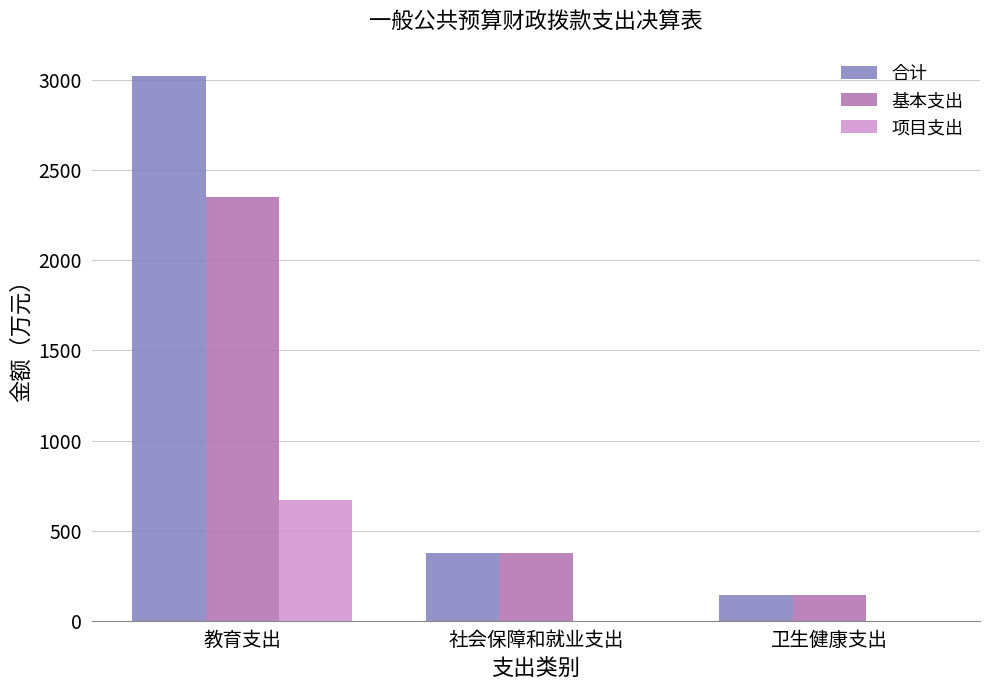

What is the sum of all 合计 values?

3541.2